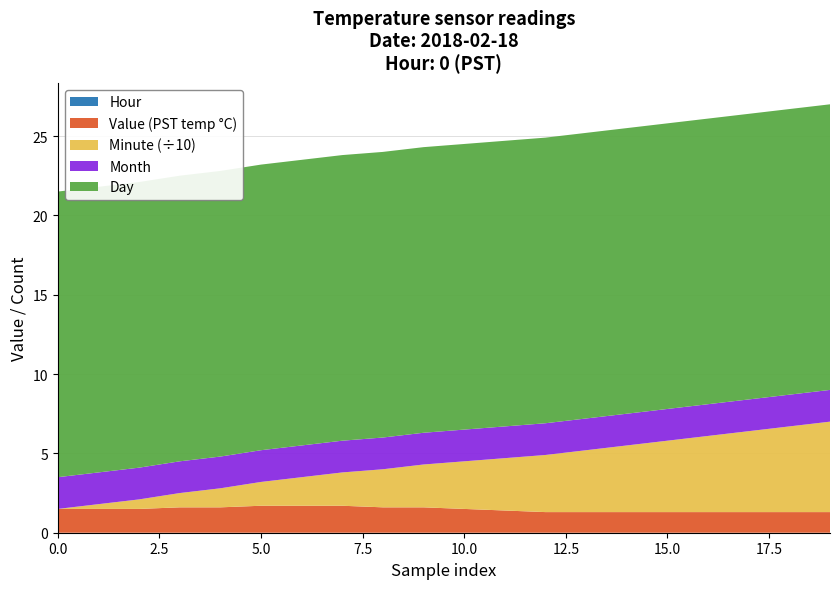

Reading left to right, list all the values displayed in this chart.

Minute: 0.0	3.0	6.0	9.0	12.0	15.0	18.0	21.0	24.0	27.0	30.0	33.0	36.0	39.0	42.0	45.0	48.0	51.0	54.0	57.0
Value: 1.5	1.5	1.5	1.6	1.6	1.7	1.7	1.7	1.6	1.6	1.5	1.4	1.3	1.3	1.3	1.3	1.3	1.3	1.3	1.3
Hour: 0.0	0.0	0.0	0.0	0.0	0.0	0.0	0.0	0.0	0.0	0.0	0.0	0.0	0.0	0.0	0.0	0.0	0.0	0.0	0.0
Month: 2.0	2.0	2.0	2.0	2.0	2.0	2.0	2.0	2.0	2.0	2.0	2.0	2.0	2.0	2.0	2.0	2.0	2.0	2.0	2.0
Day: 18.0	18.0	18.0	18.0	18.0	18.0	18.0	18.0	18.0	18.0	18.0	18.0	18.0	18.0	18.0	18.0	18.0	18.0	18.0	18.0